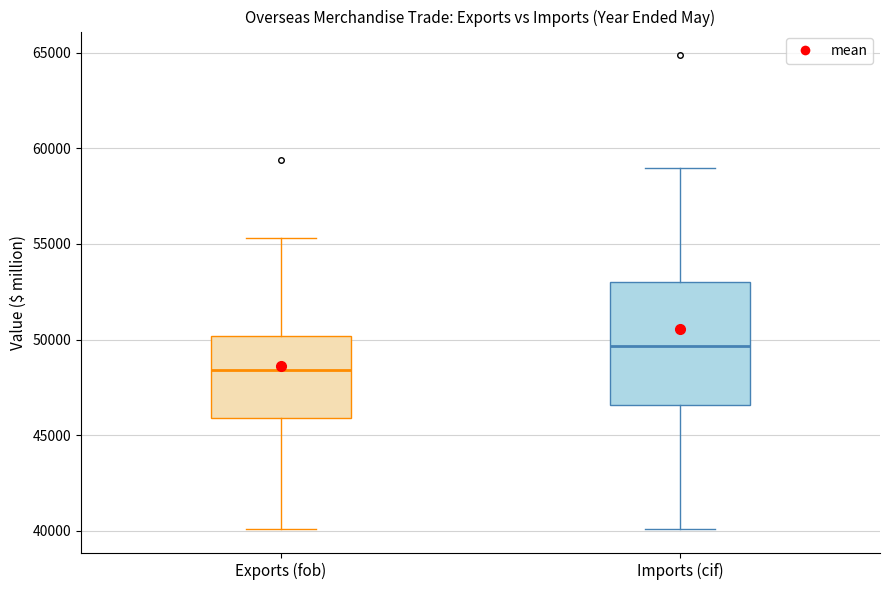

Where does the lower whisker of the box for Imports (cif) end on the y-axis? The values are not printed on the chart, so give them approximately, as read against the axis.

40000